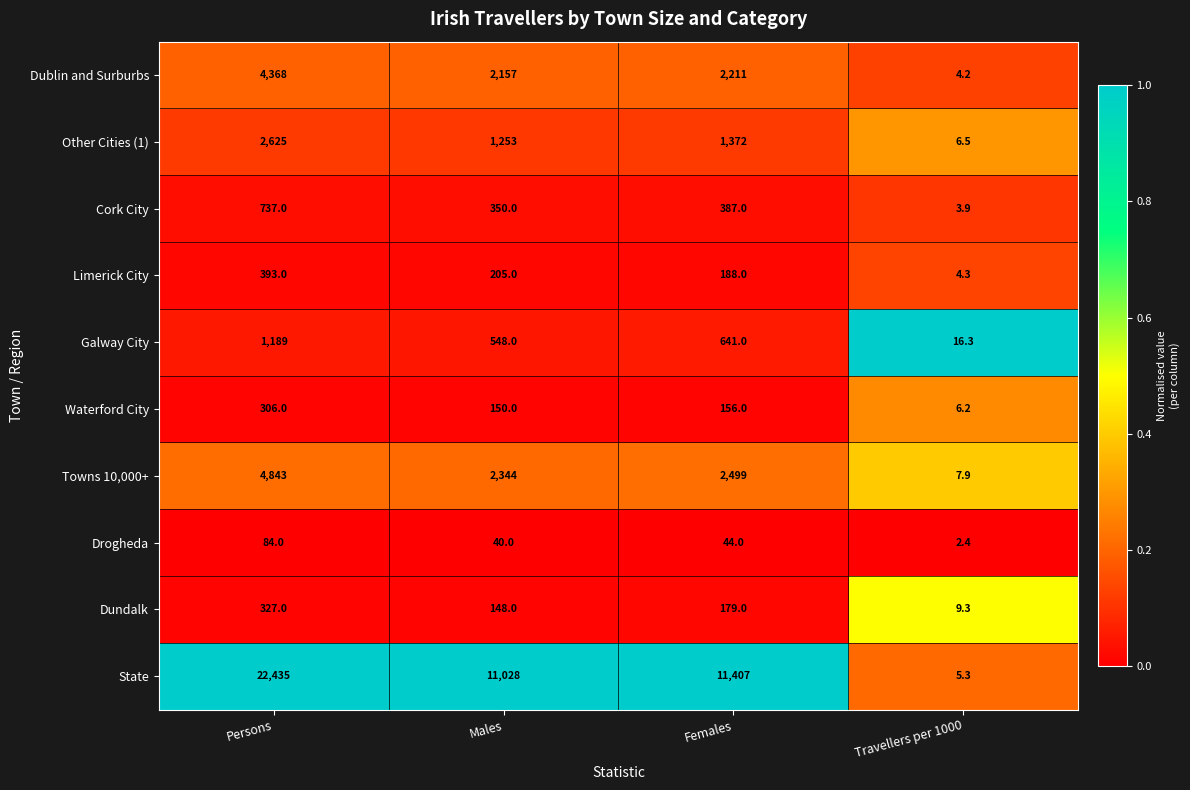

Which series has the largest range (max minus min)?

State